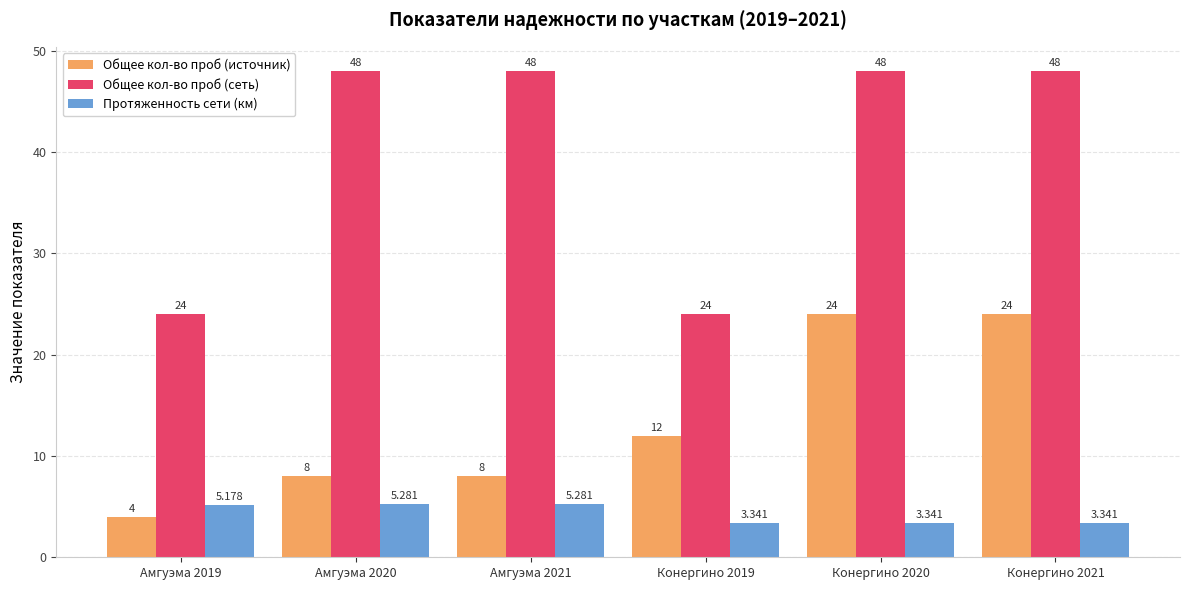

Rank the series at Конергино 2020 from highest to lowest value.

Общее кол-во проб (сеть), Общее кол-во проб (источник), Протяженность сети (км)